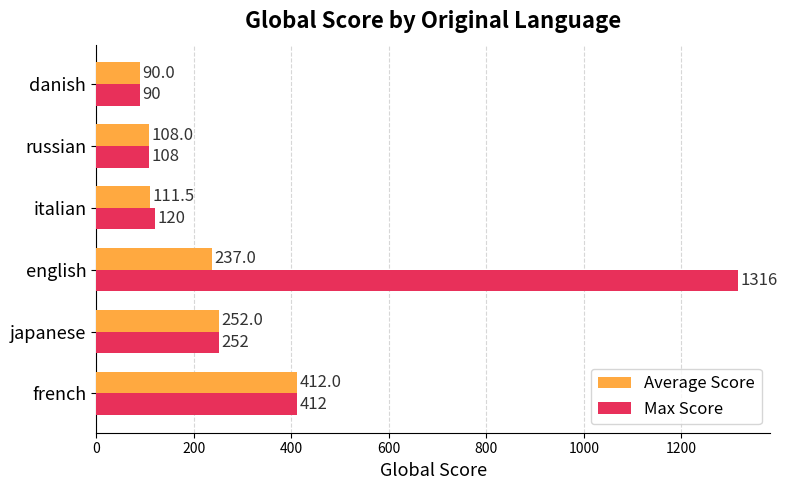

The value of Max Score at russian is 53.7. True or false?

False